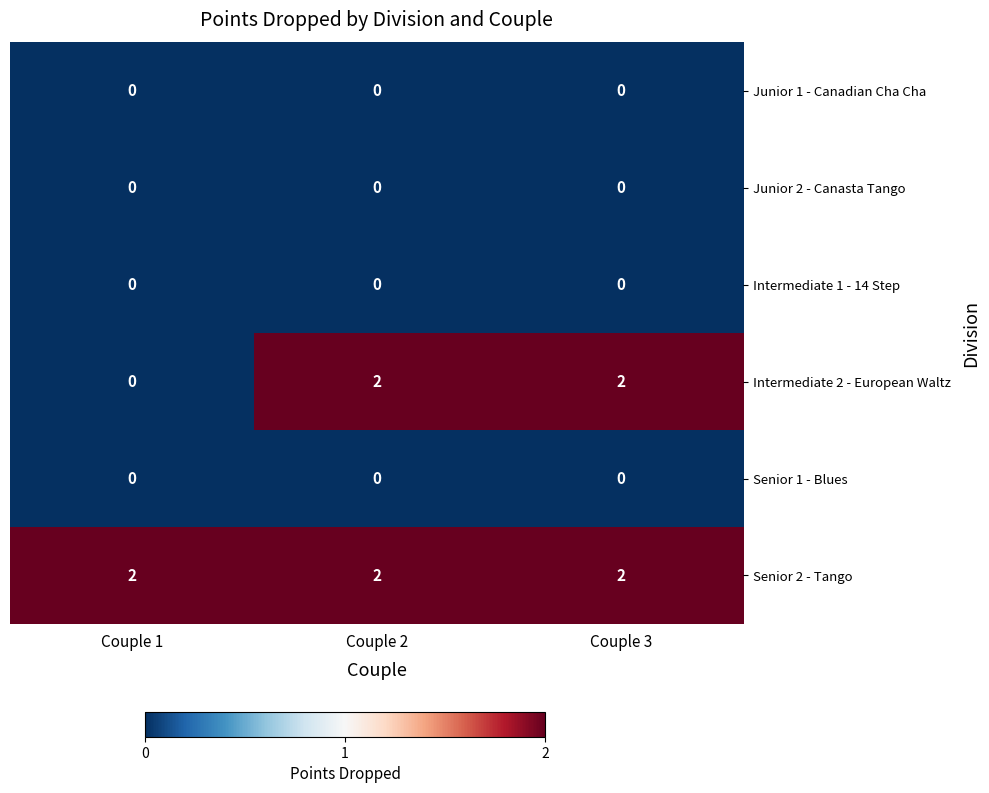

Which series has the widest spread of values?

Intermediate 2 - European Waltz